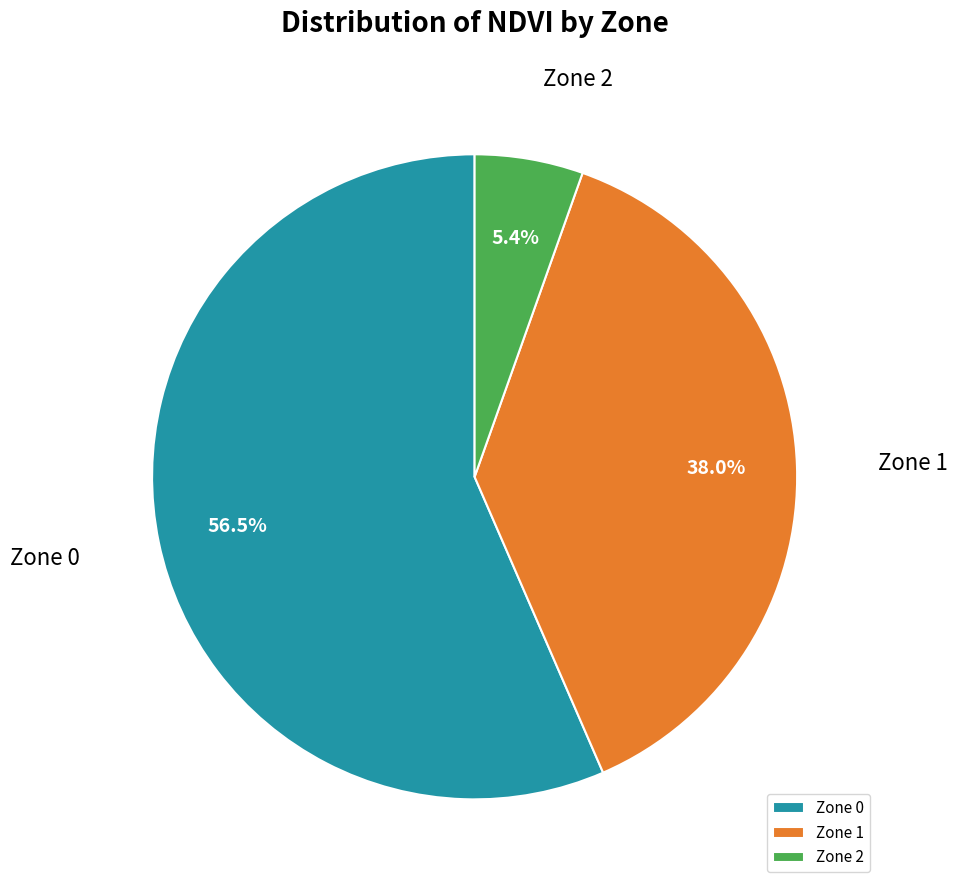

Does Zone 1 represent more than half of the total?

No